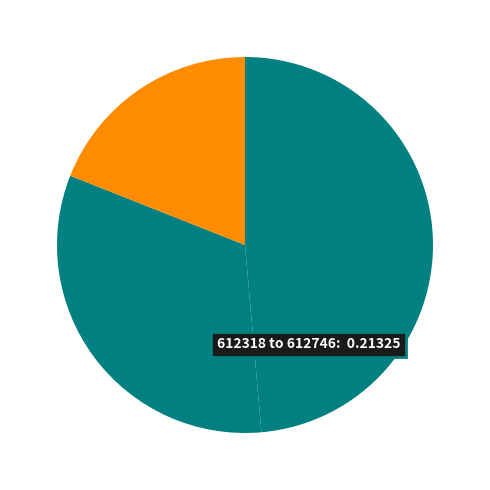

Which slice is the largest?

612746